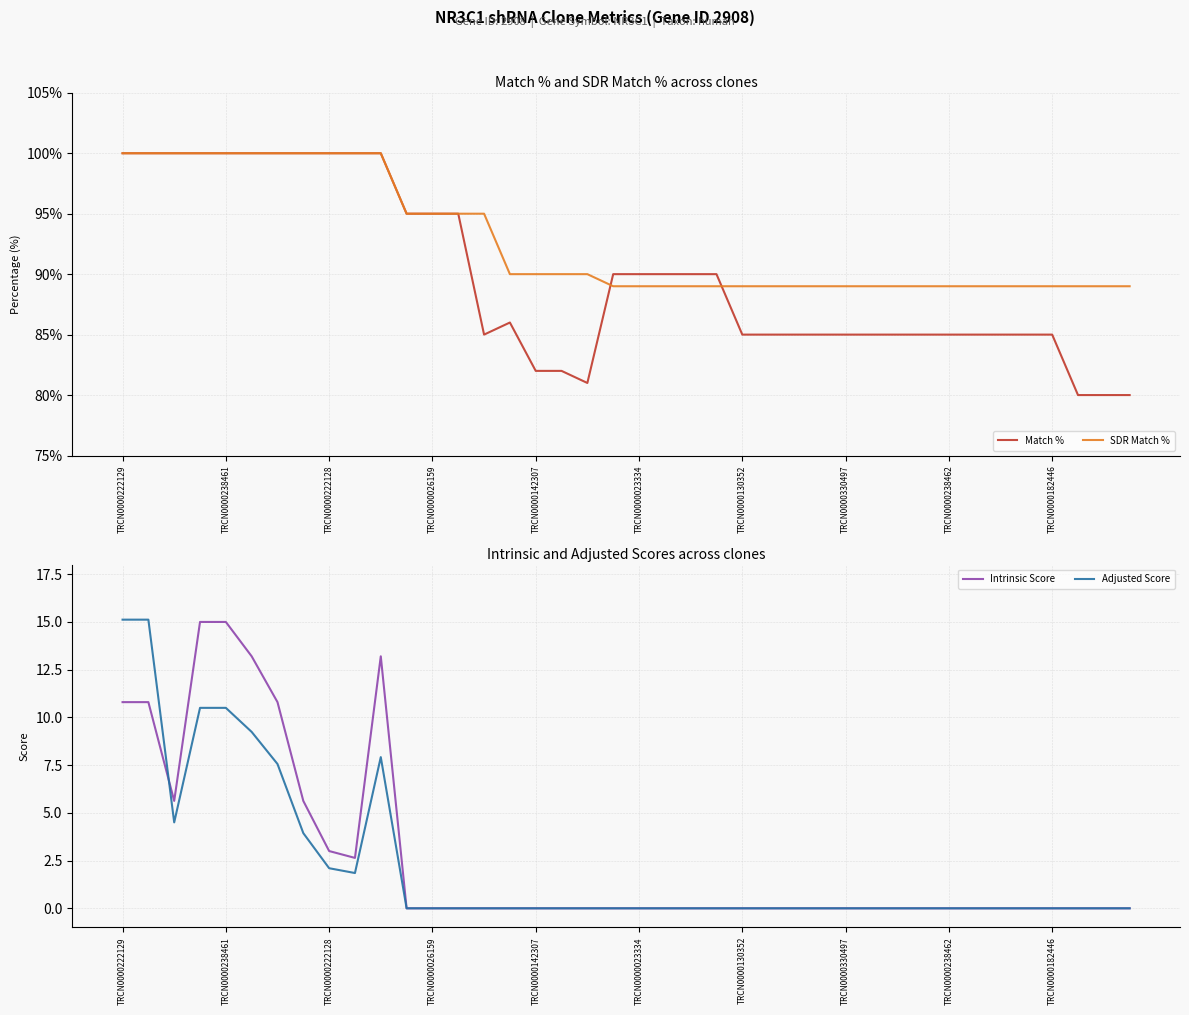

Does the chart have visible grid lines?

Yes